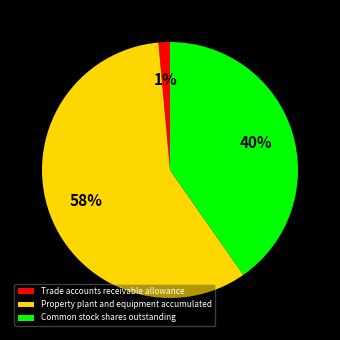

Combined, do Property plant and equipment accumulated and Trade accounts receivable allowance account for over 50%?

Yes